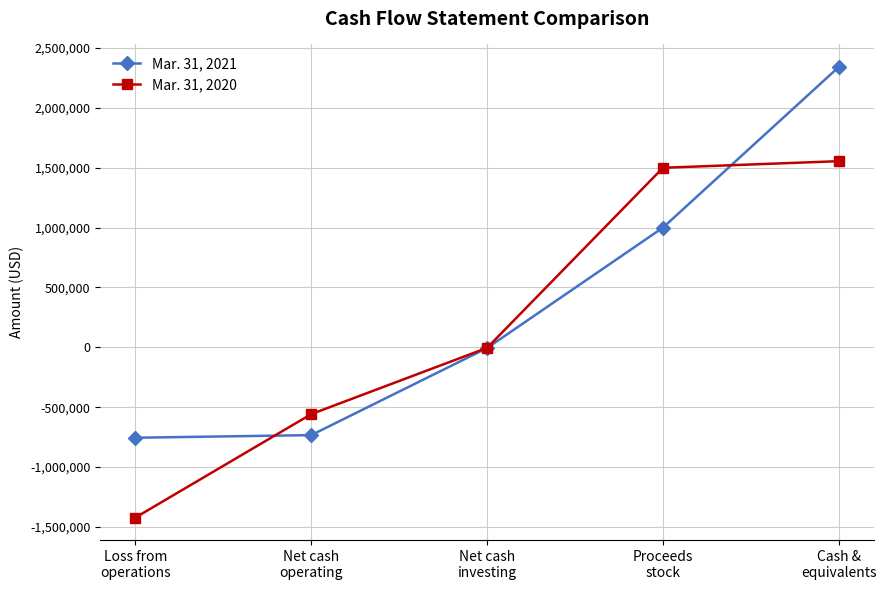

What is the difference between the Mar. 31, 2021 values at Net cash
operating and Cash &
equivalents?

3076077